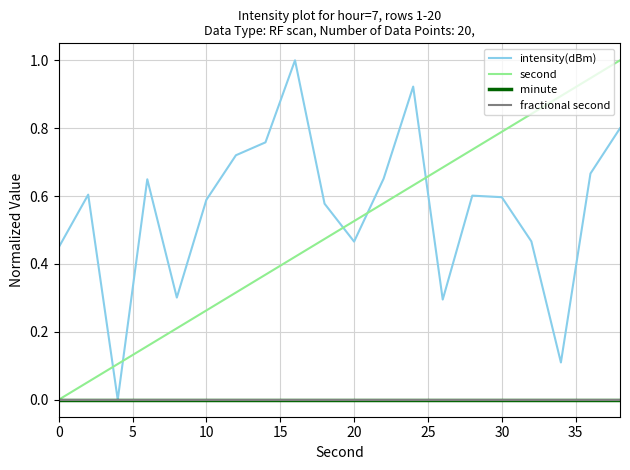

Does the chart have visible grid lines?

Yes